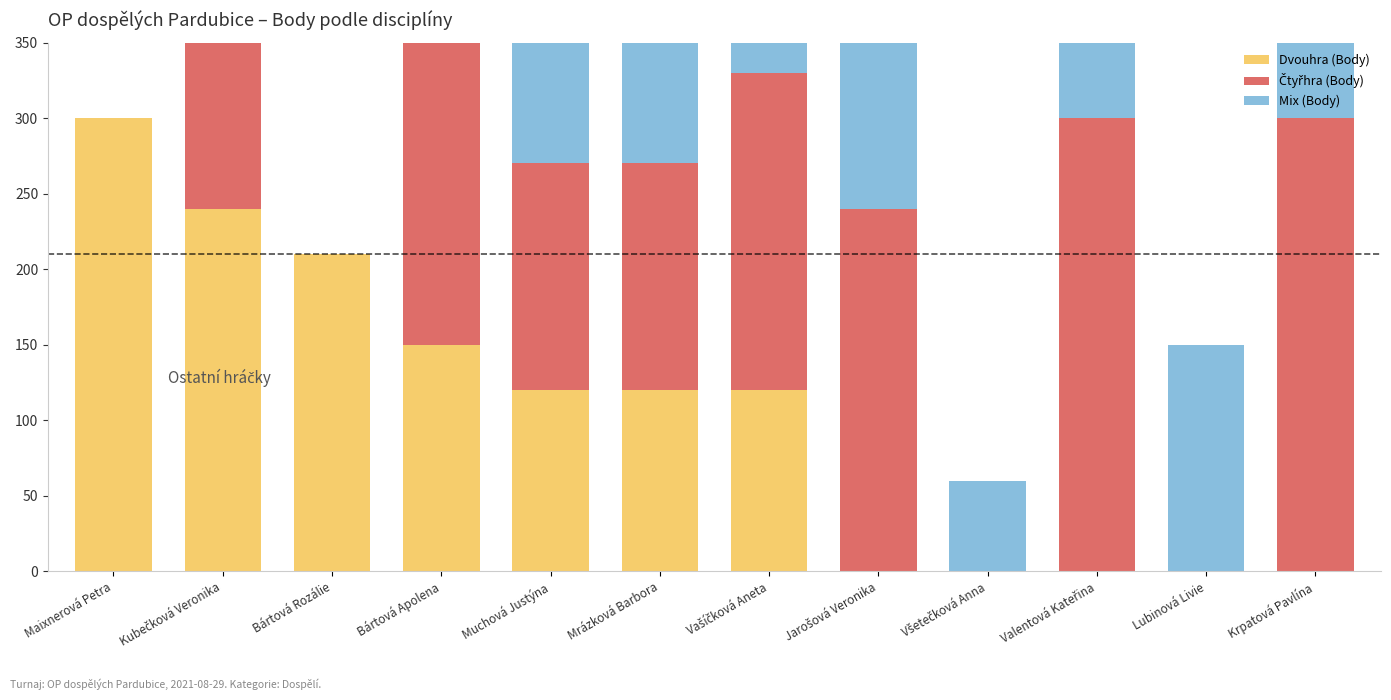

At which label does Mix (Body) first exceed 120?

Kubečková Veronika